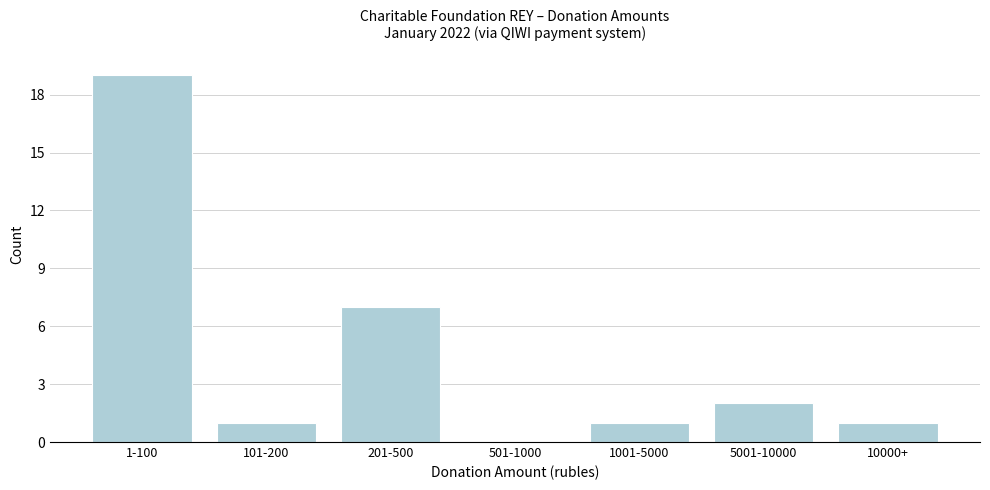

Reading right to left, transcribe all the data shown in this chart.

10000+=1	5001-10000=2	1001-5000=1	501-1000=0	201-500=7	101-200=1	1-100=19